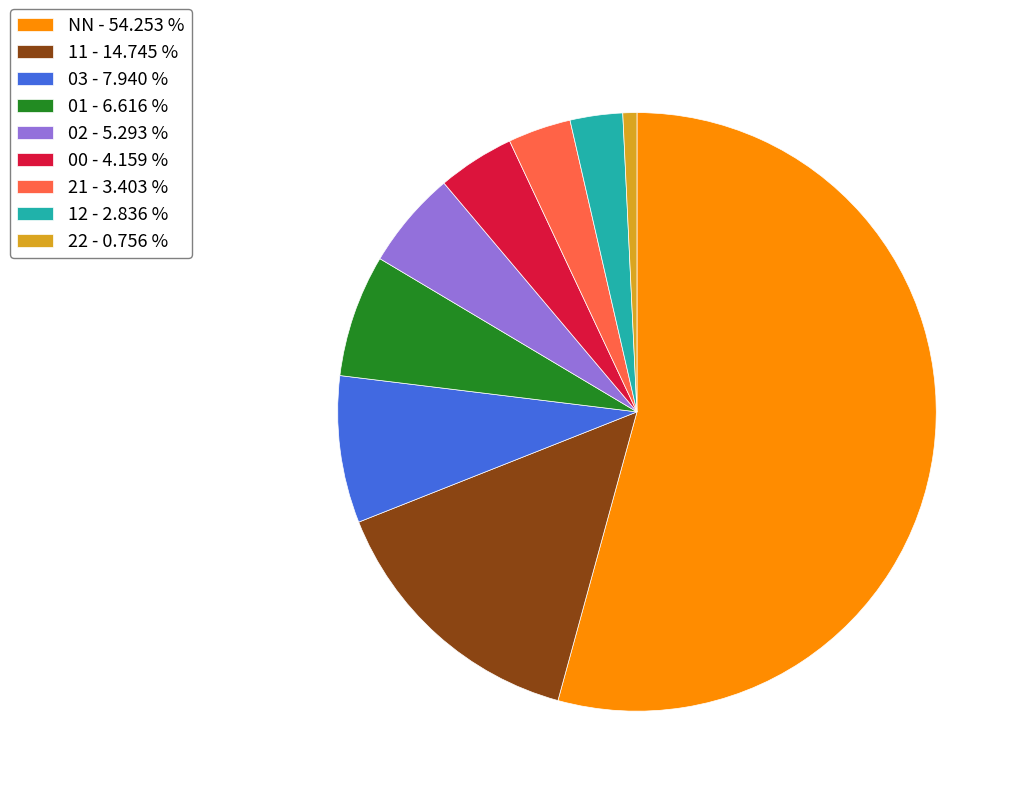

Which has a higher value, 02 - 5.293 % or 11 - 14.745 %?

11 - 14.745 %